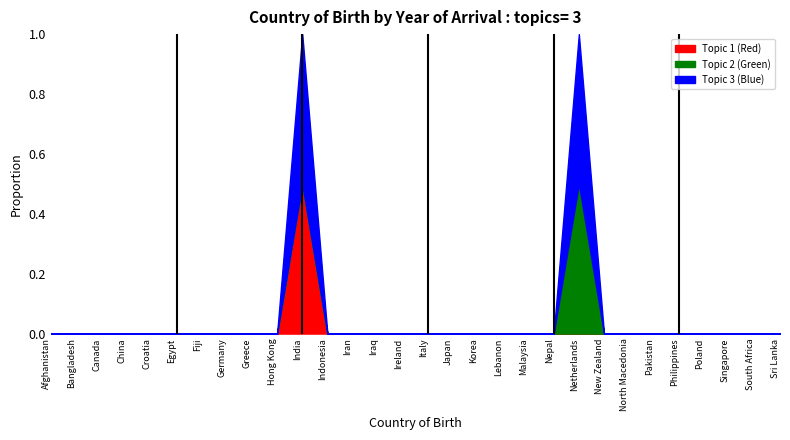

True or false: Topic 3 (Blue) and Topic 1 (Red) intersect in this chart.

False